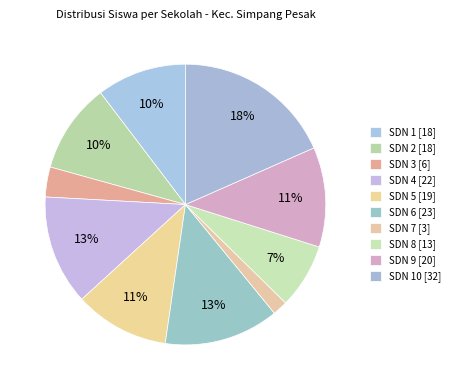

How many segments does this pie chart have?

10